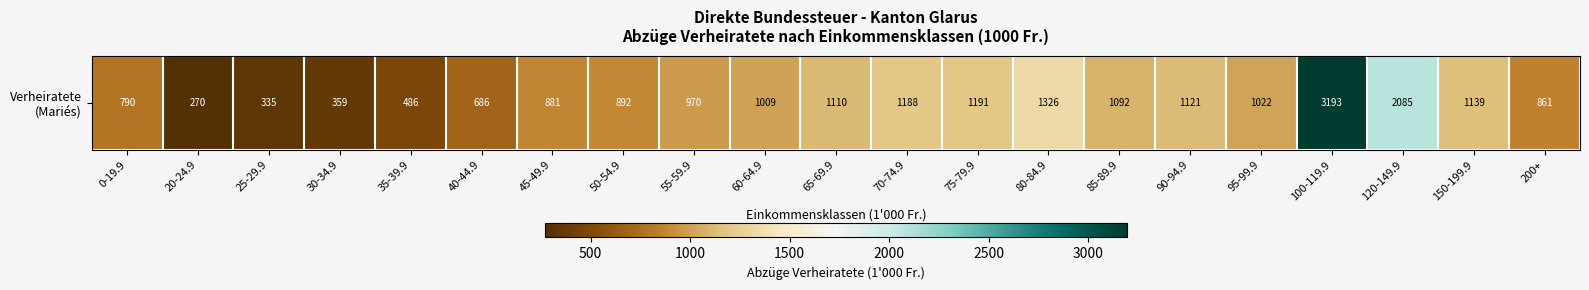

What is the difference between the values at 80-84.9 and 0-19.9?

535.6